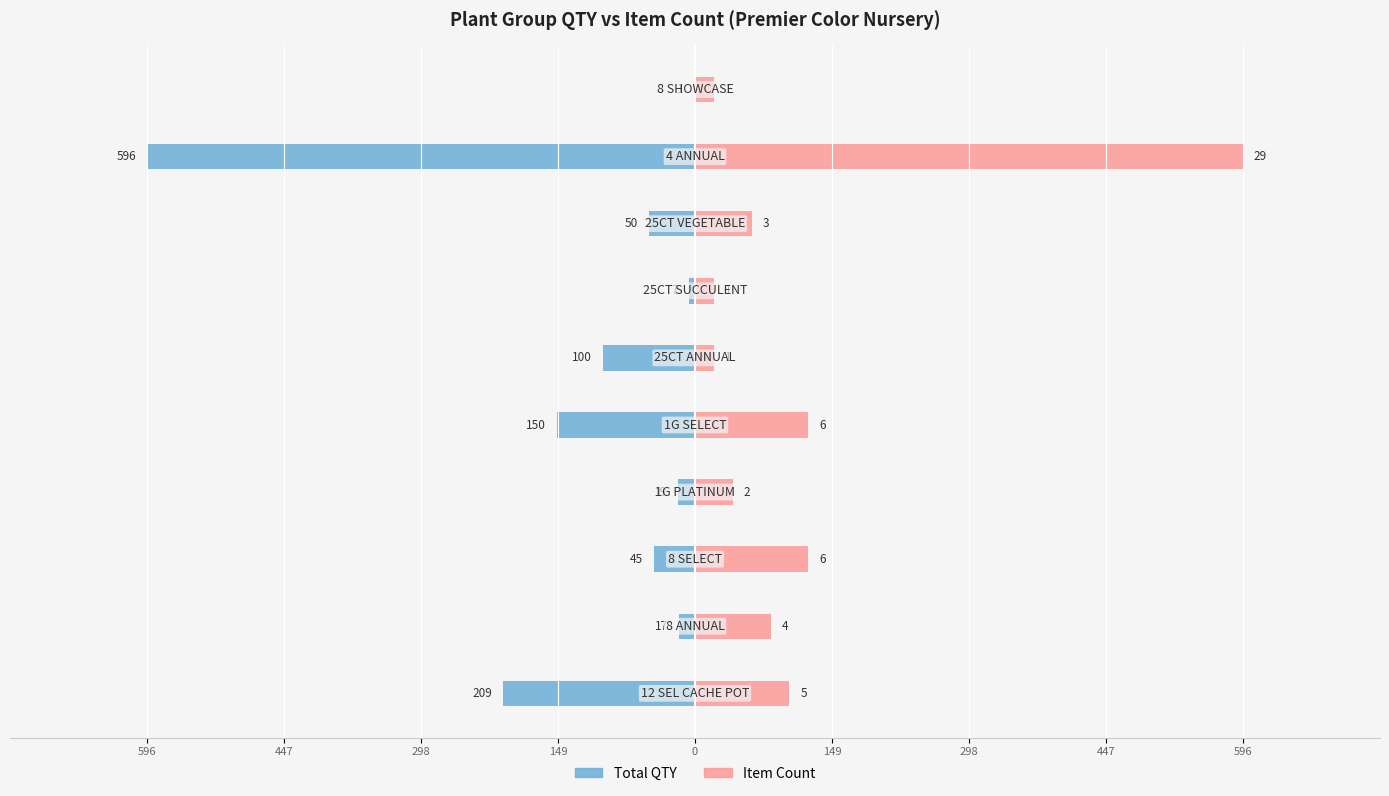

What are all the series names shown in the legend?

Total QTY, Item Count